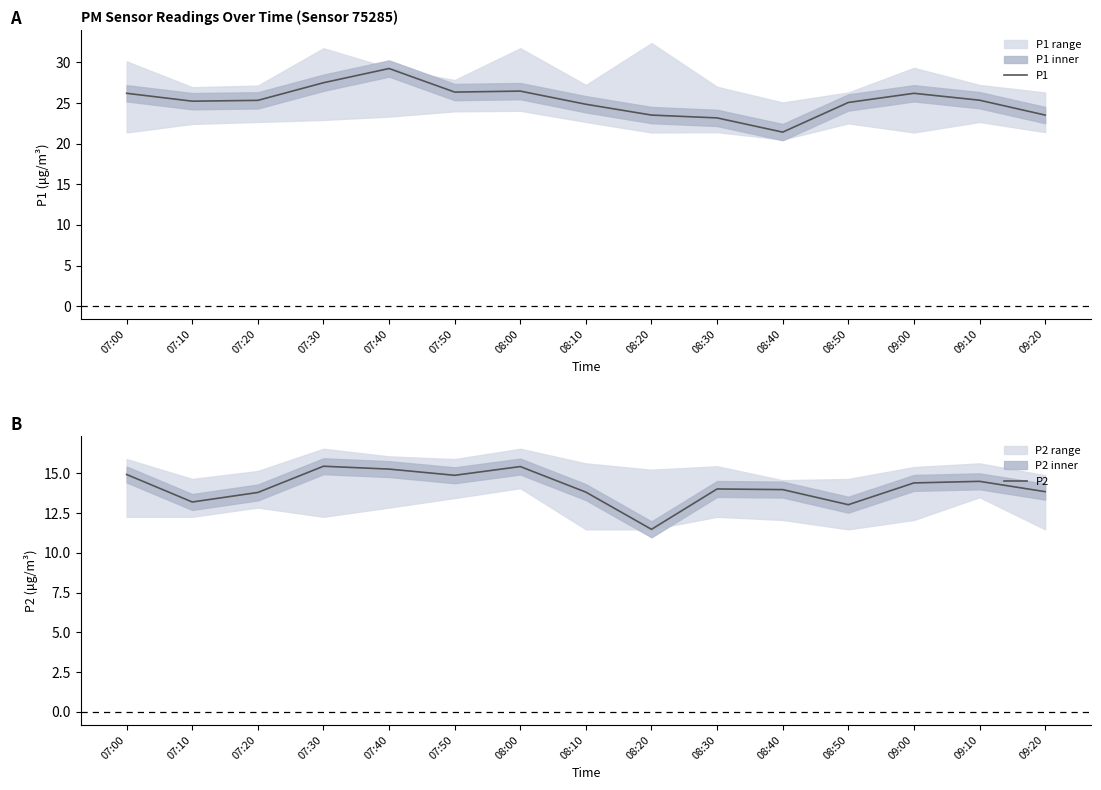

What value does the P1 series have at 07:20?

25.3